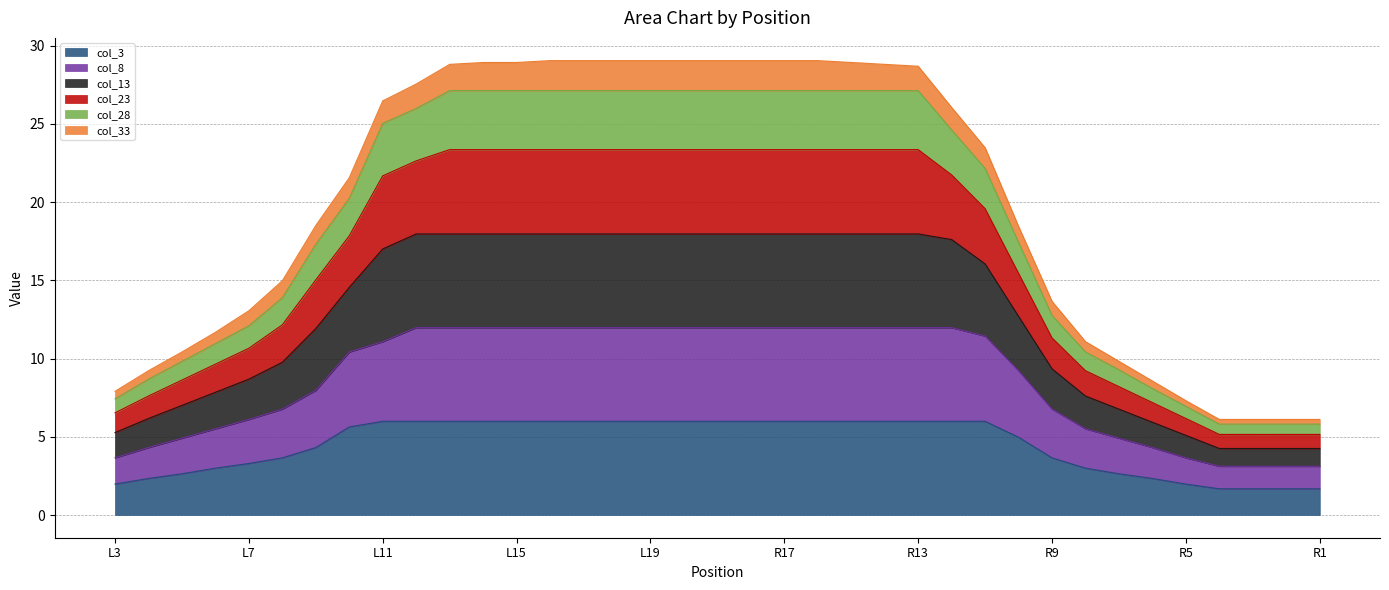

At which label is col_28 closest to 14?

L9